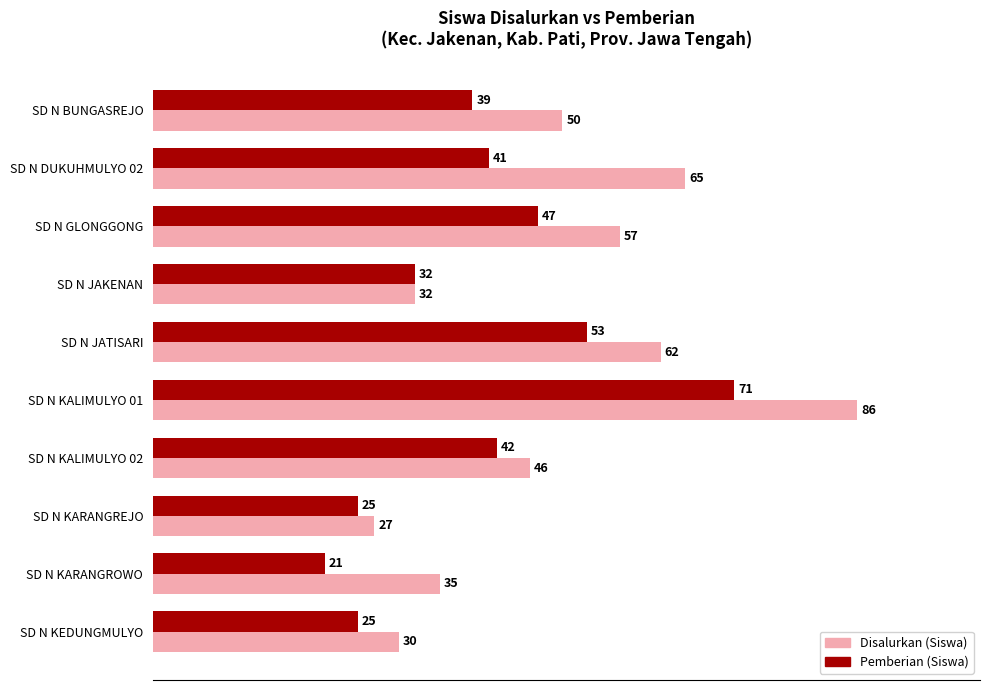

Which series has the widest spread of values?

Disalurkan (Siswa)